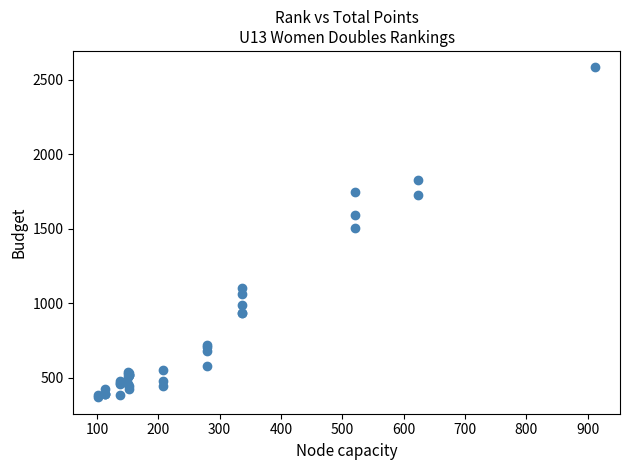

What Y value in the scatter plot is closest to 1475?

1504